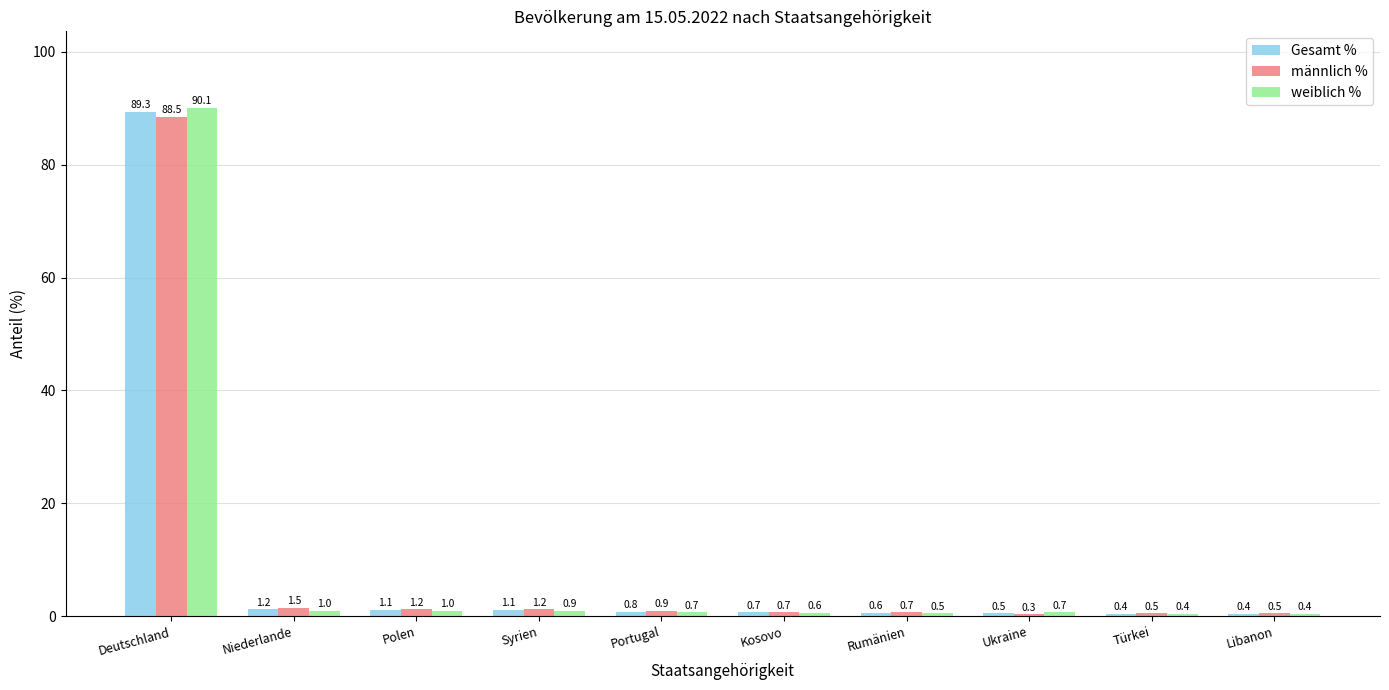

Which label corresponds to the largest value in the chart?

Deutschland